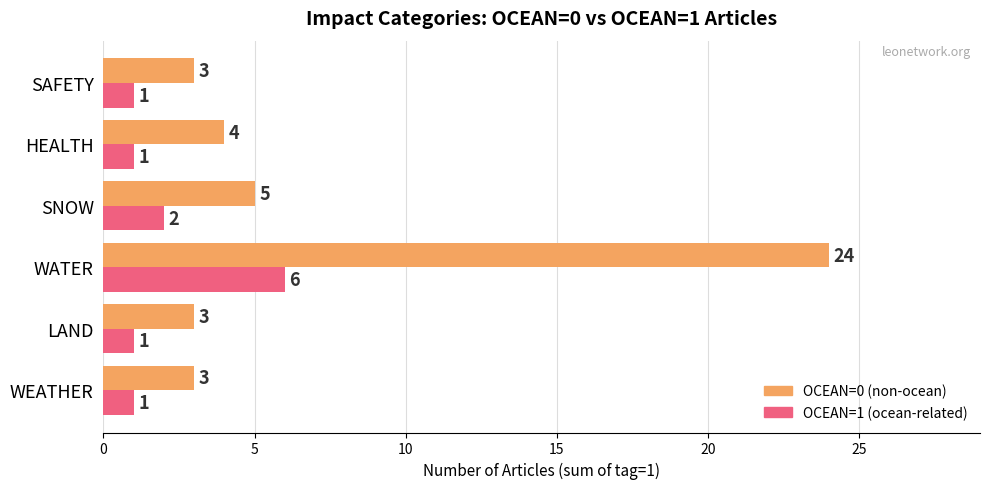

What is the average value of the OCEAN=0 (non-ocean) series?

7